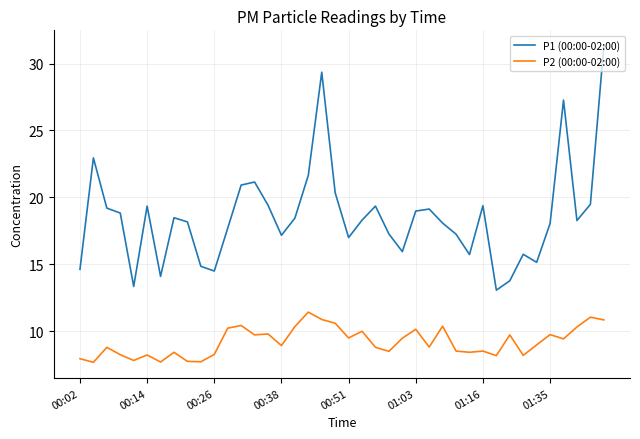

True or false: P1 (00:00-02:00) and P2 (00:00-02:00) intersect in this chart.

False